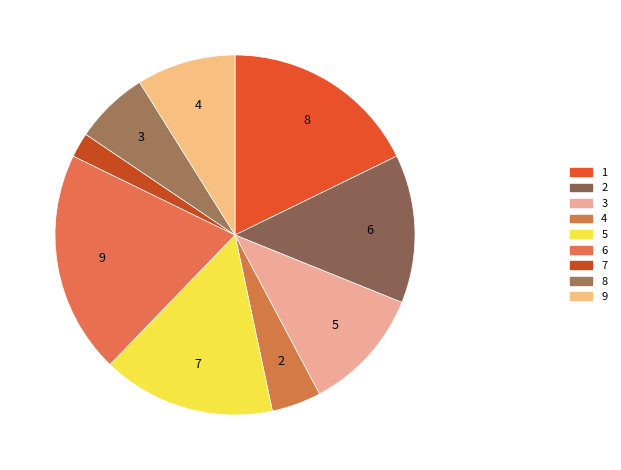

How much of the chart is everything except 5?

84.4%